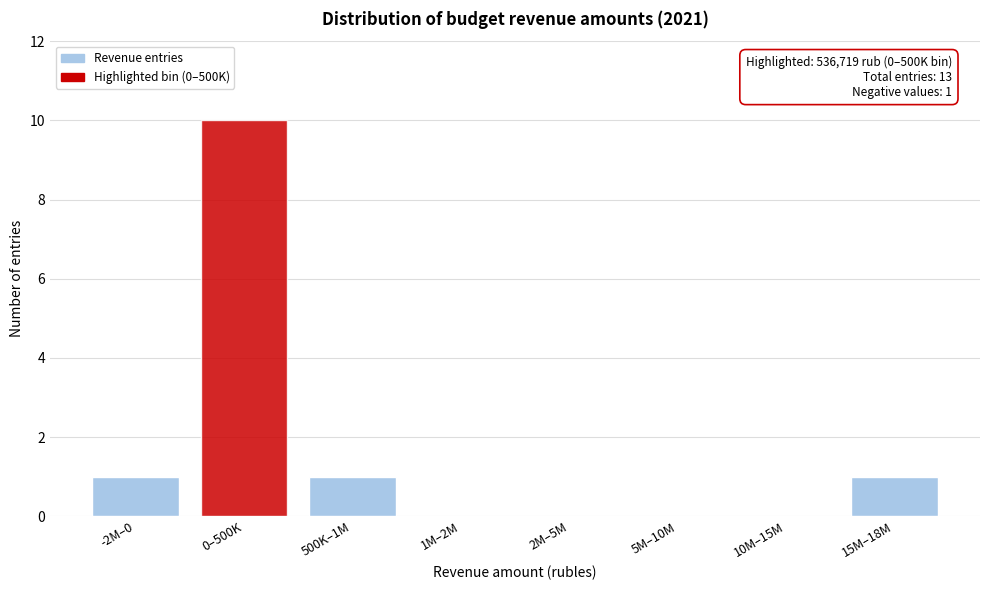

Reading left to right, what are all the values shown in this chart?

-2M–0=1	0–500K=10	500K–1M=1	1M–2M=0	2M–5M=0	5M–10M=0	10M–15M=0	15M–18M=1